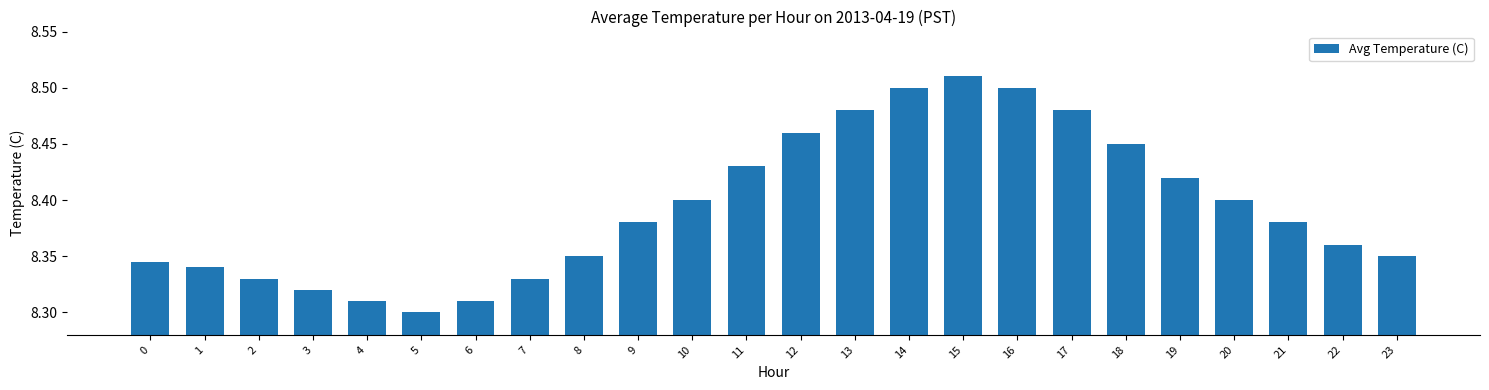

Is it true that the value at 18 is 8.4?

True